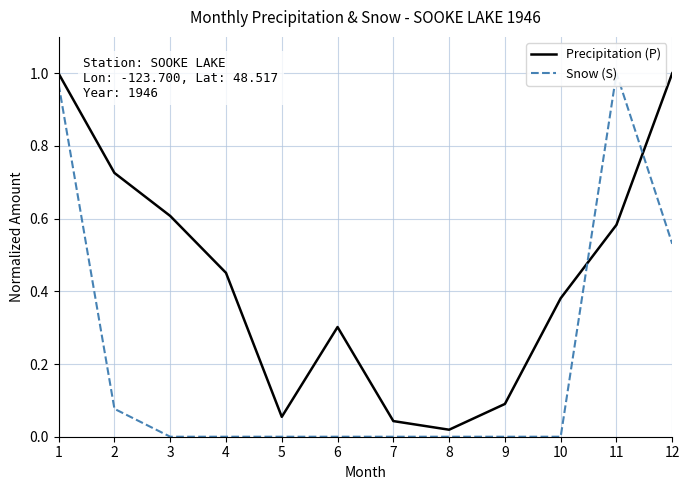

Reading left to right, list all the values displayed in this chart.

Precipitation (P): 1=1.0	2=0.7	3=0.6	4=0.5	5=0.1	6=0.3	7=0.0	8=0.0	9=0.1	10=0.4	11=0.6	12=1.0
Snow (S): 1=1.0	2=0.1	3=0.0	4=0.0	5=0.0	6=0.0	7=0.0	8=0.0	9=0.0	10=0.0	11=1.0	12=0.5